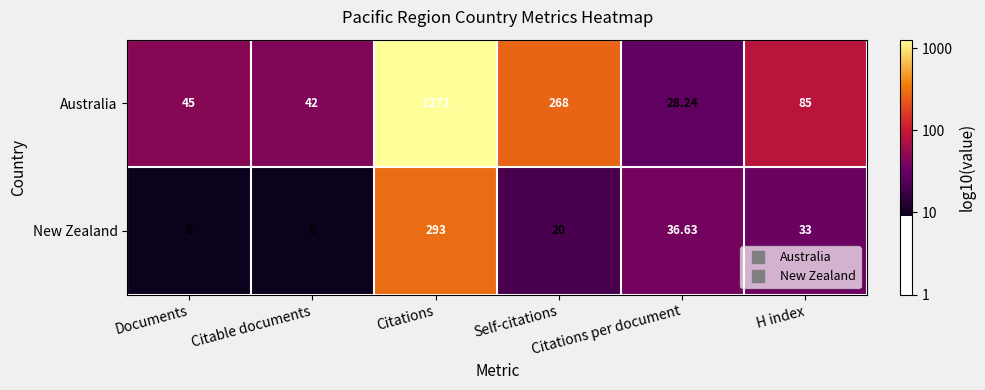

List the series in order of their peak value, highest first.

Australia, New Zealand